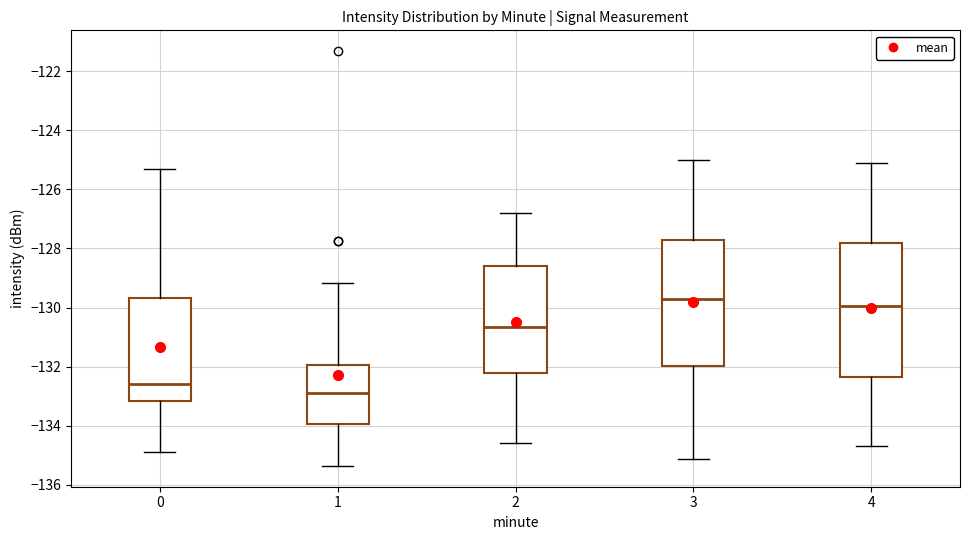

Which box is the tallest, from its lower edge to its upper edge?

4